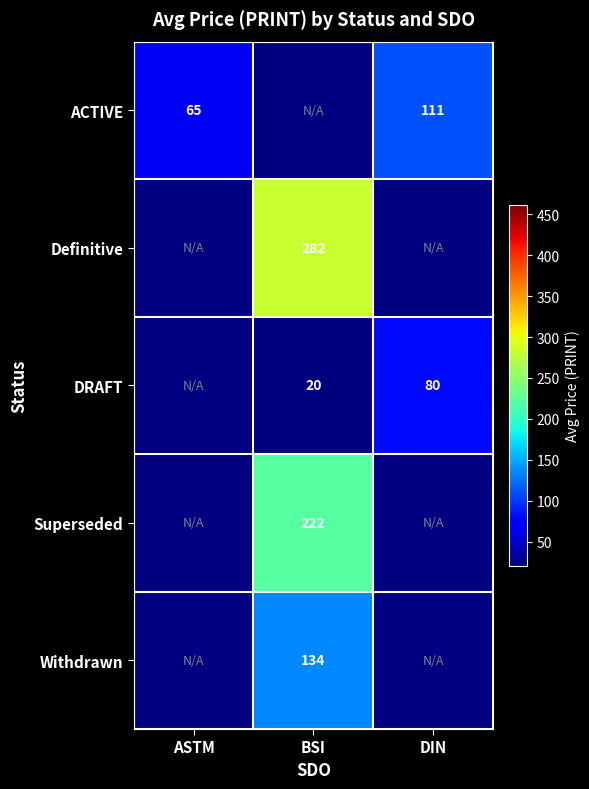

The value of ACTIVE at ASTM is 39. True or false?

False